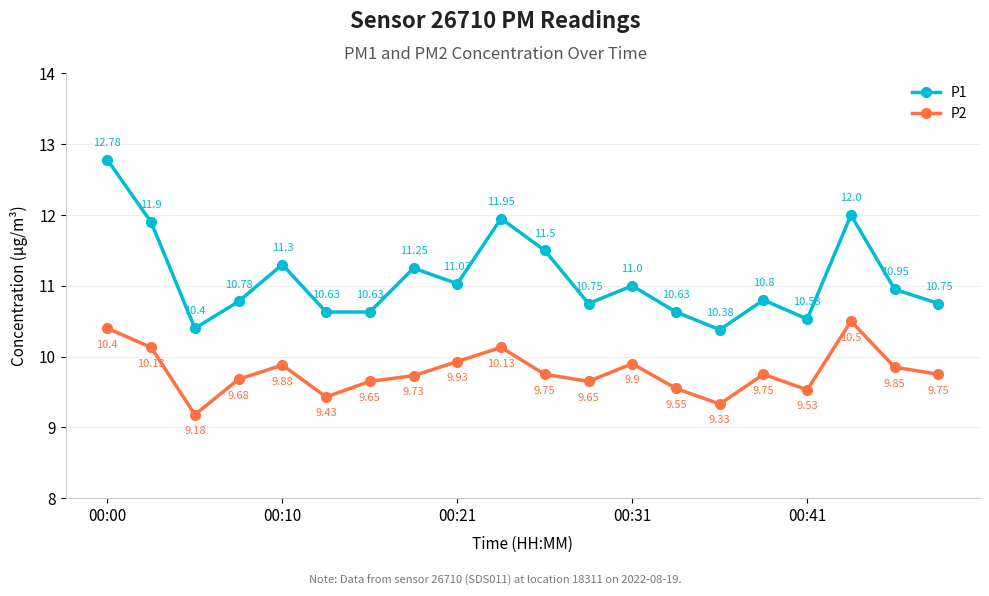

True or false: P2 has more than 0 interior local peaks.

True